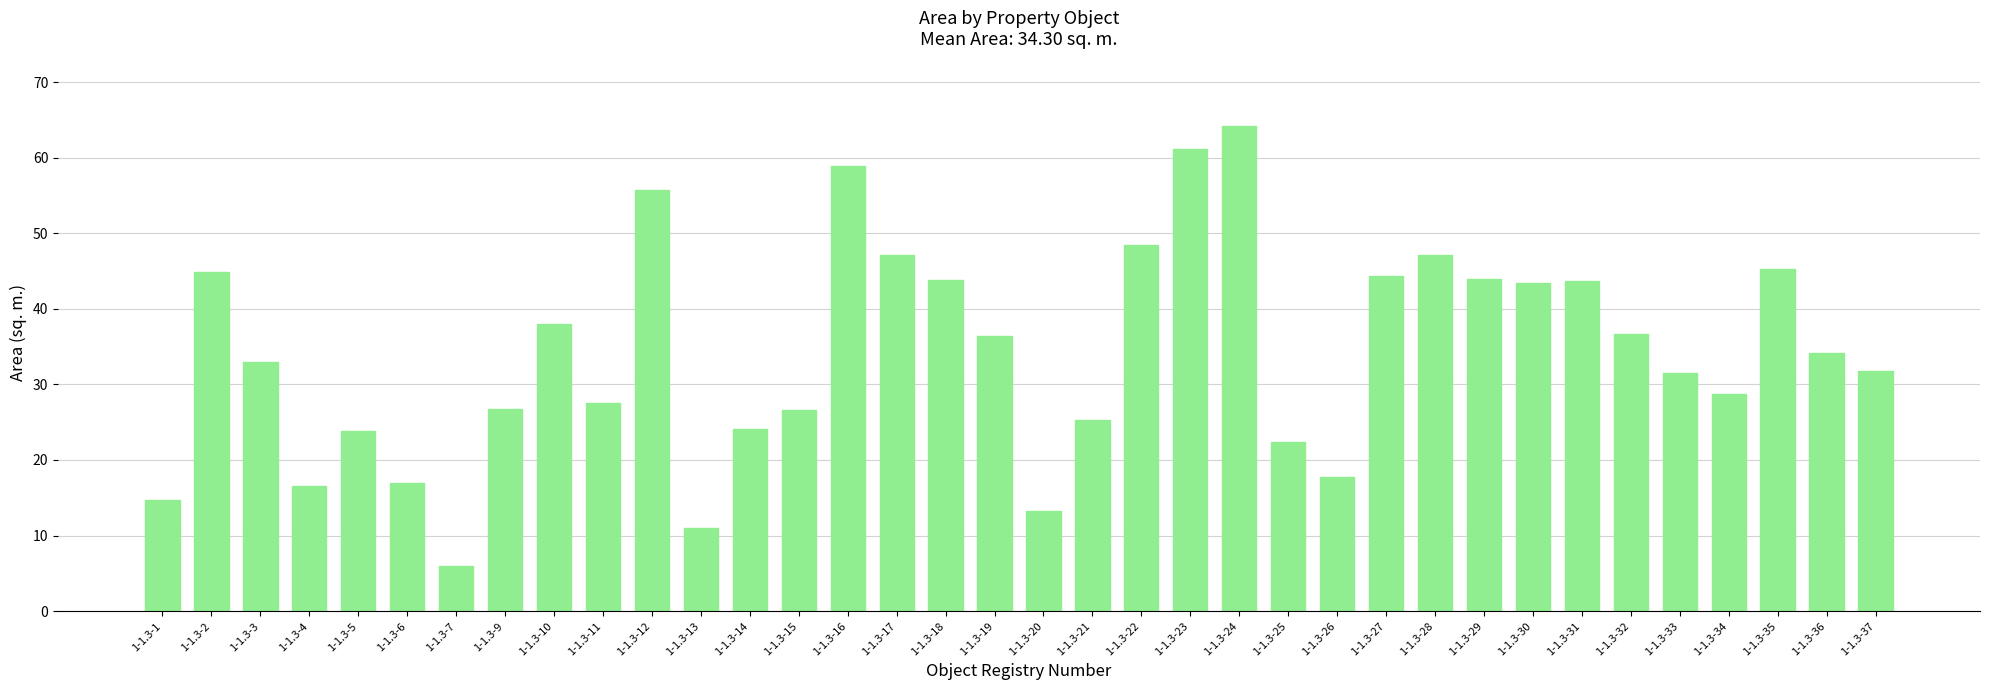

Count the number of data series in this chart.

1